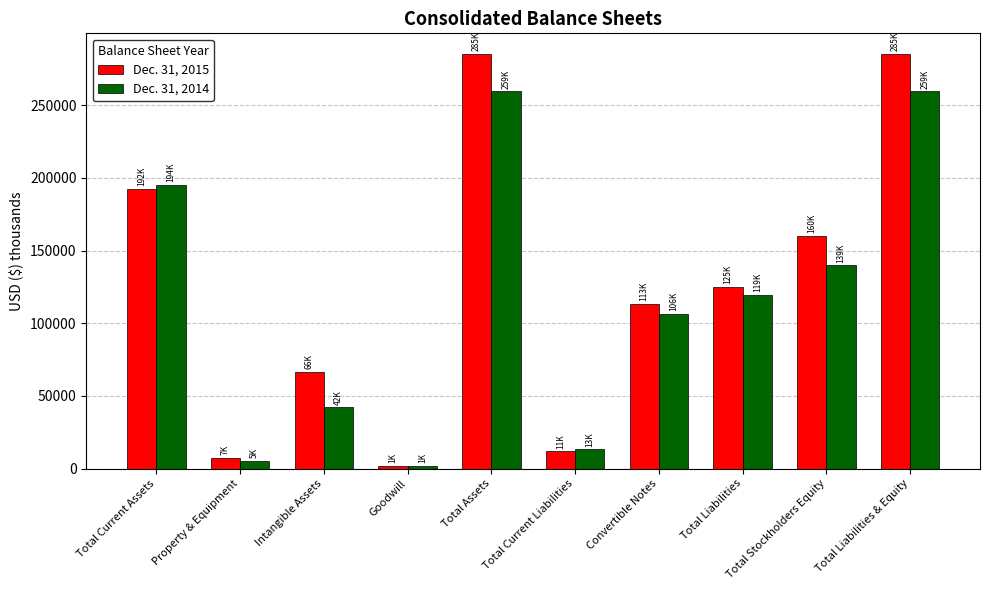

What is the difference between the second highest and minimum values in the Dec. 31, 2014 series?

257720